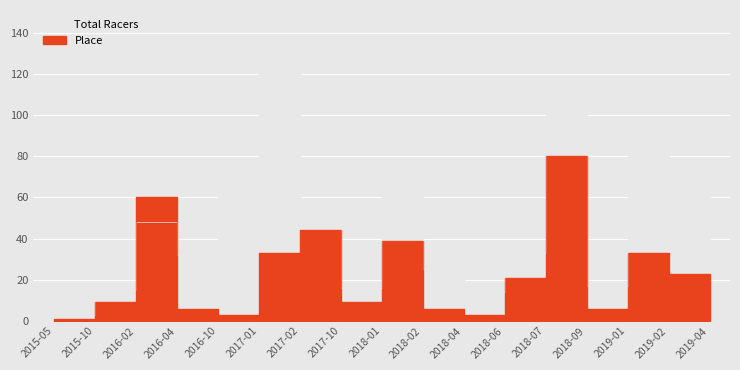

Between 2017-10 and 2018-01, which series saw the biggest shift?

Total Racers